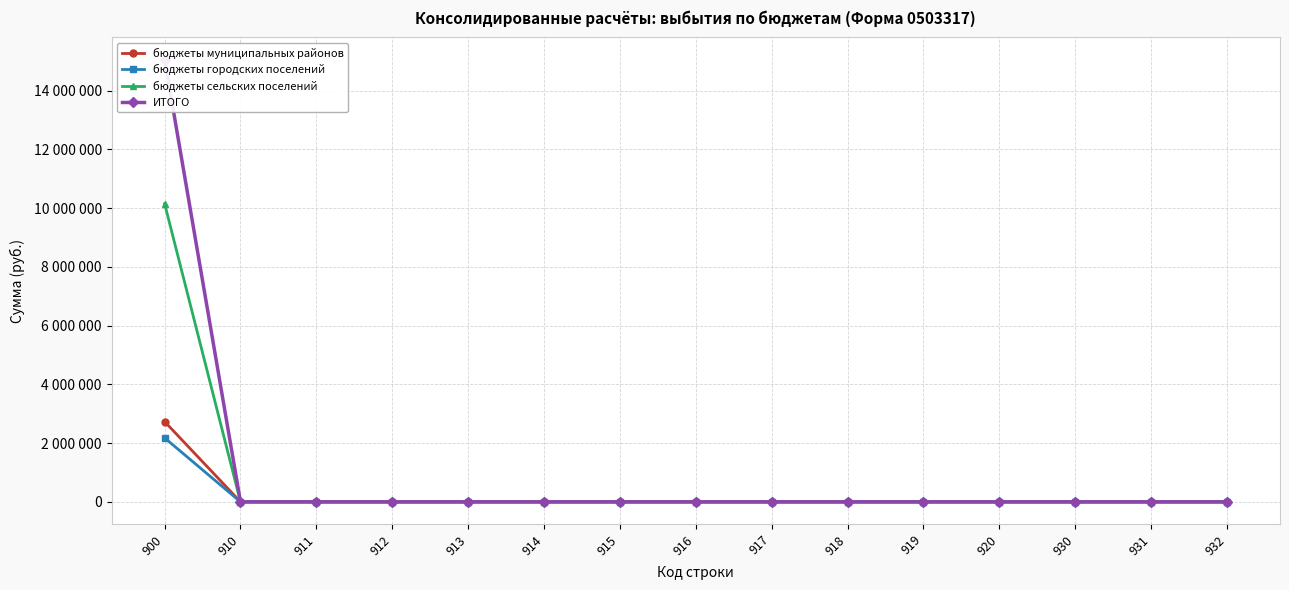

Which series has the widest spread of values?

ИТОГО